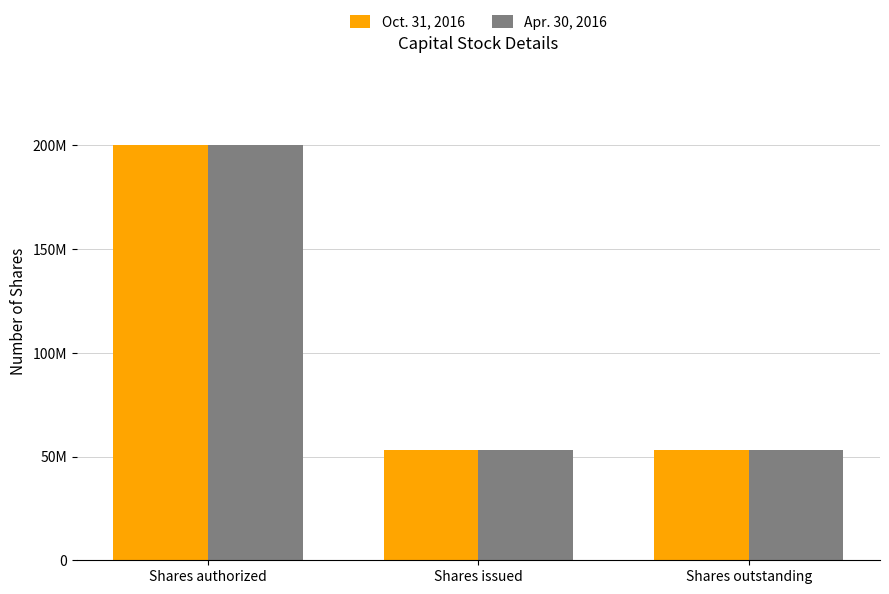

Are the bars grouped side by side (vs. stacked)?

Yes